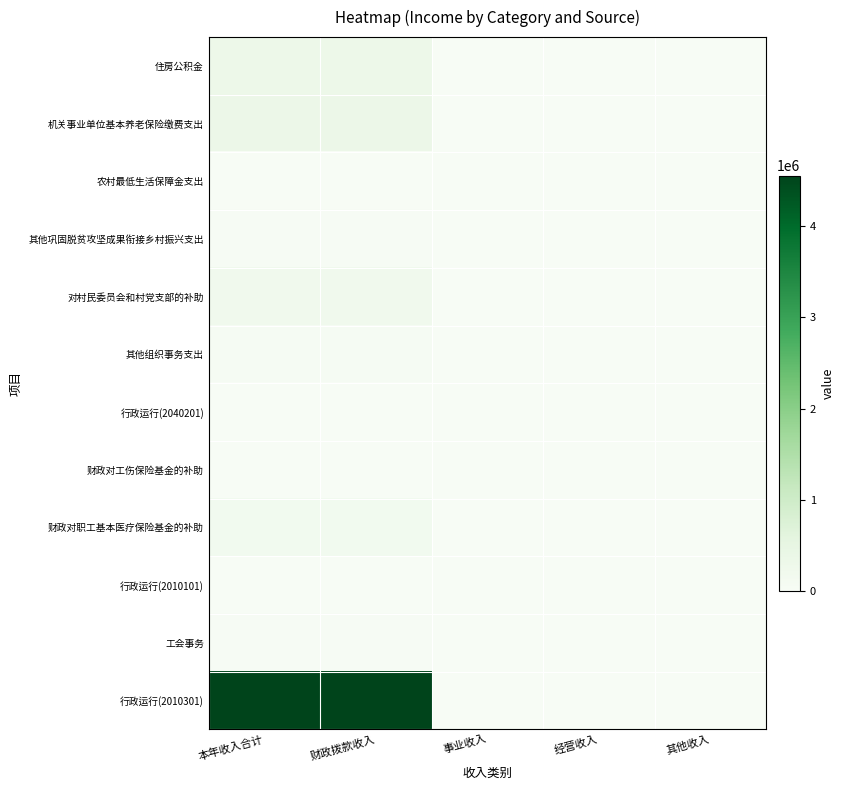

Between 本年收入合计 and 经营收入, which series saw the biggest shift?

行政运行(2010301)